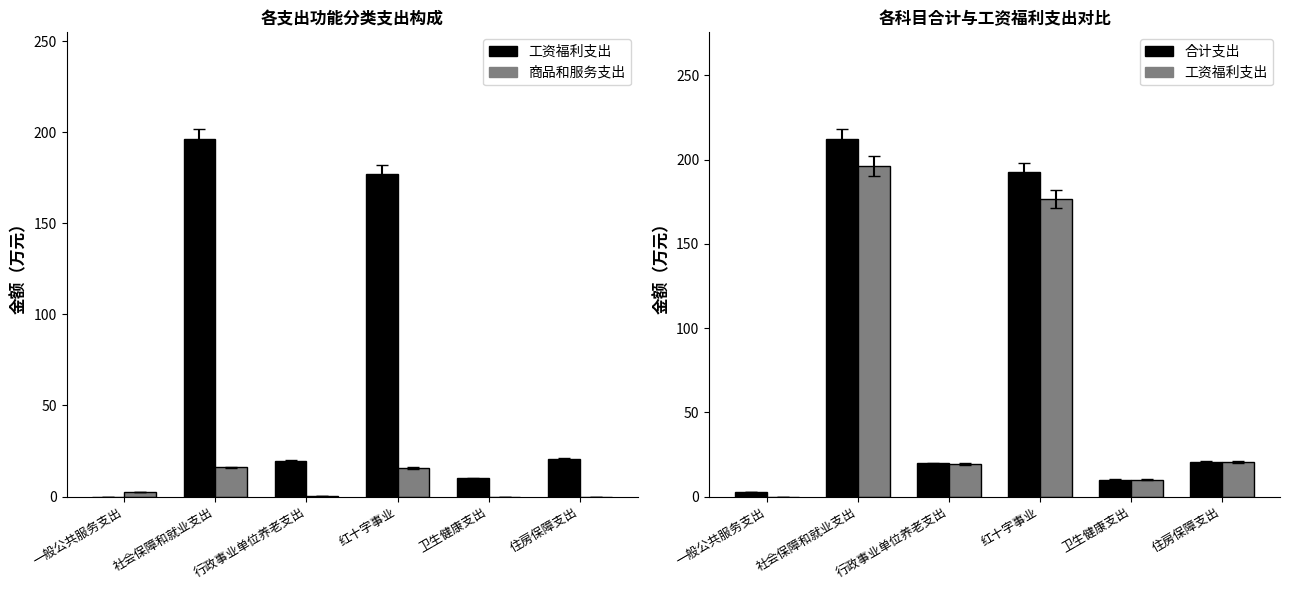

Reading left to right, transcribe all the data shown in this chart.

工资福利支出: 一般公共服务支出=0.0	社会保障和就业支出=196.0	行政事业单位养老支出=19.2	红十字事业=176.8	卫生健康支出=10.0	住房保障支出=20.5
商品和服务支出: 一般公共服务支出=2.6	社会保障和就业支出=16.0	行政事业单位养老支出=0.4	红十字事业=15.6	卫生健康支出=0.0	住房保障支出=0.0
合计支出: 一般公共服务支出=2.6	社会保障和就业支出=212.0	行政事业单位养老支出=19.6	红十字事业=192.4	卫生健康支出=10.0	住房保障支出=20.5